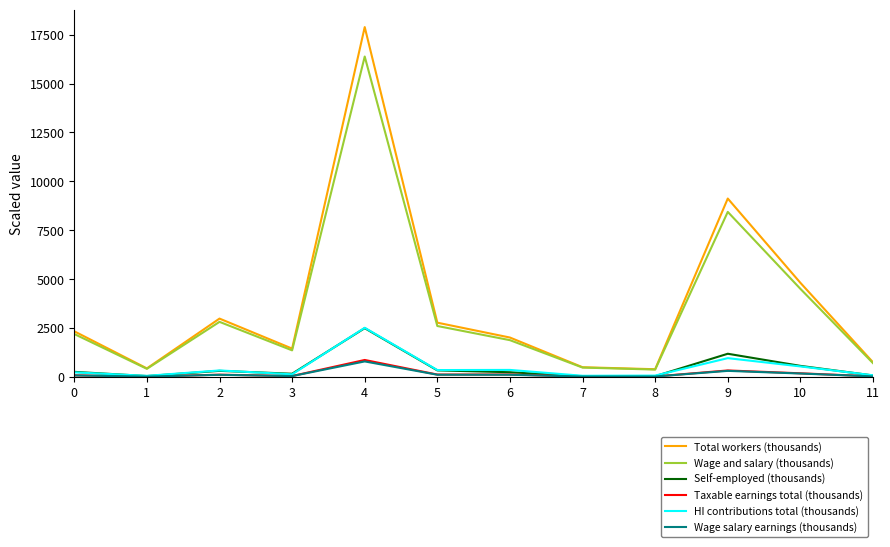

What is the maximum value shown in the chart?

17884.5